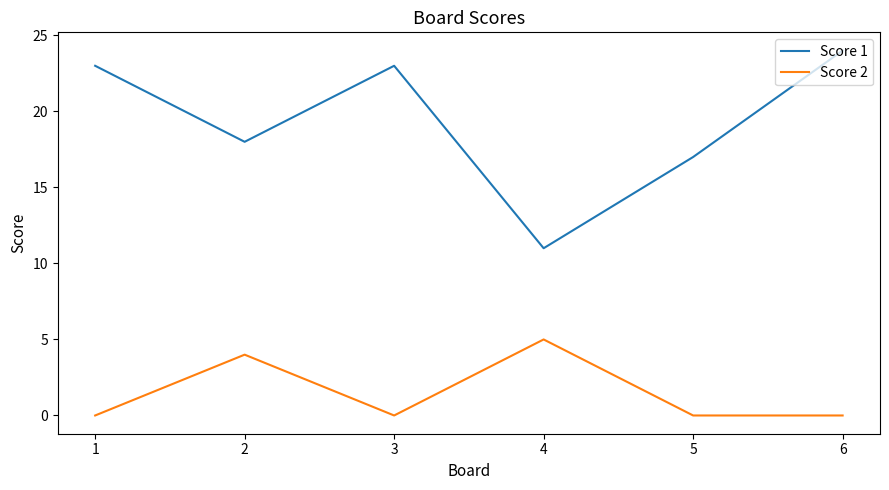

At 2, list the series in order from largest to smallest.

Score 1, Score 2